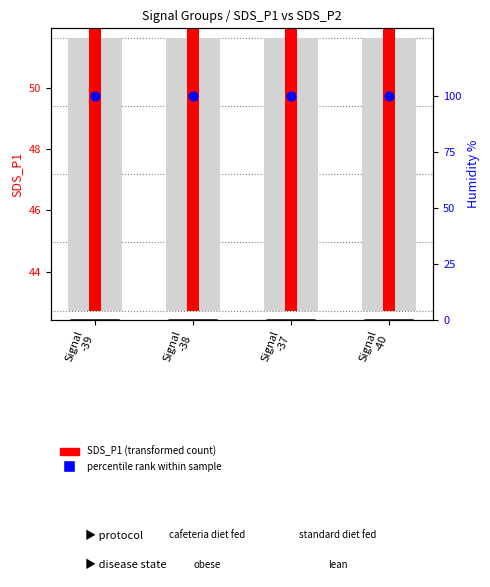

At which category is the sum across all series the highest?

Signal
-37